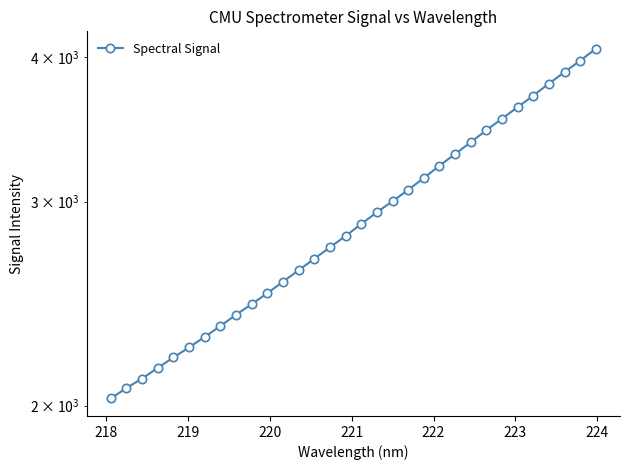

Reading left to right, transcribe all the data shown in this chart.

2028.2	2071.0	2110.1	2155.7	2200.7	2245.2	2293.0	2342.7	2396.4	2447.2	2501.0	2558.5	2618.0	2678.2	2739.9	2802.2	2870.4	2937.5	3003.3	3071.3	3145.5	3222.4	3298.9	3376.9	3458.8	3539.4	3621.1	3705.6	3794.8	3883.0	3972.0	4066.9